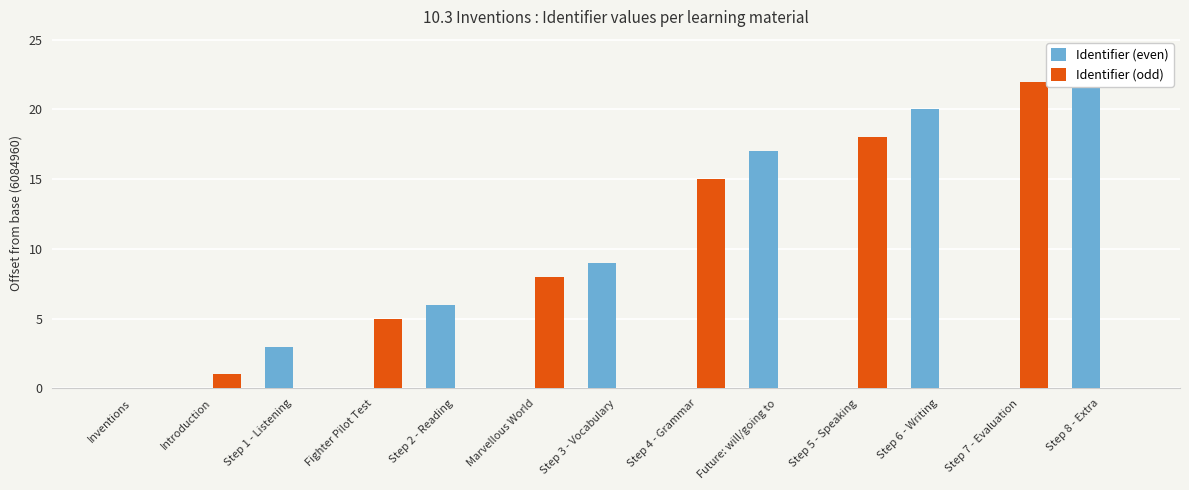

Rank the categories by Identifier (even) value from lowest to highest.

Inventions, Introduction, Fighter Pilot Test, Marvellous World, Step 4 - Grammar, Step 5 - Speaking, Step 7 - Evaluation, Step 1 - Listening, Step 2 - Reading, Step 3 - Vocabulary, Future: will/going to, Step 6 - Writing, Step 8 - Extra